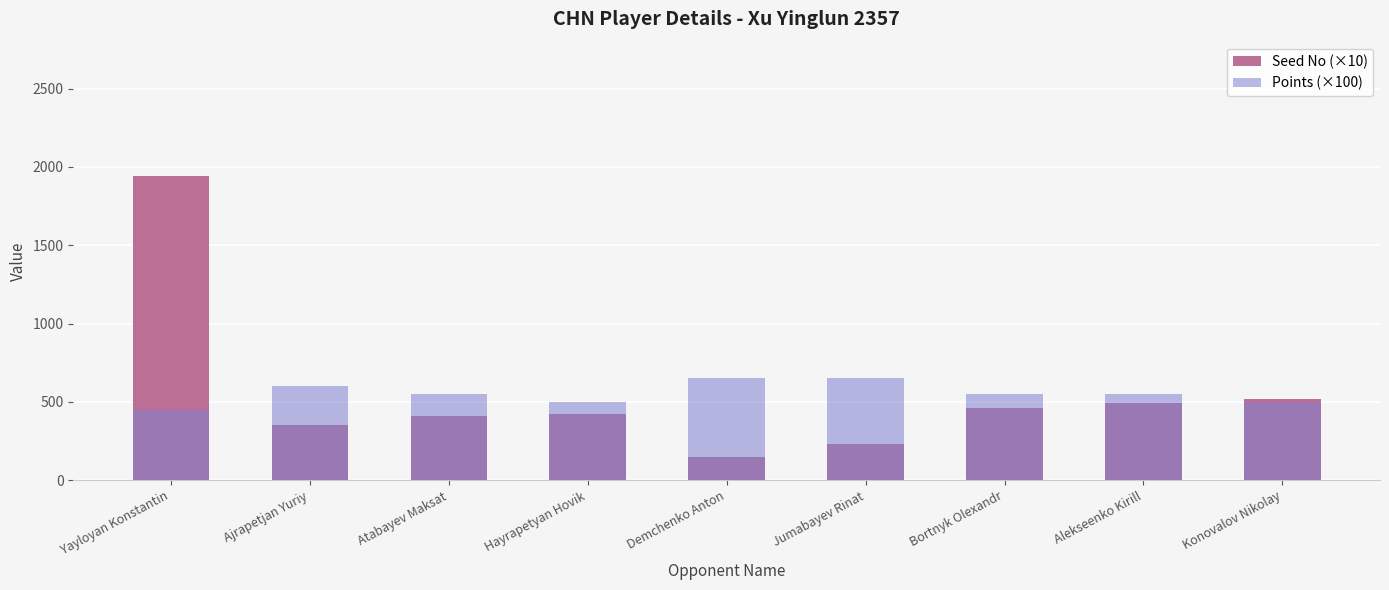

Between Konovalov Nikolay and Demchenko Anton, which is larger?

Konovalov Nikolay